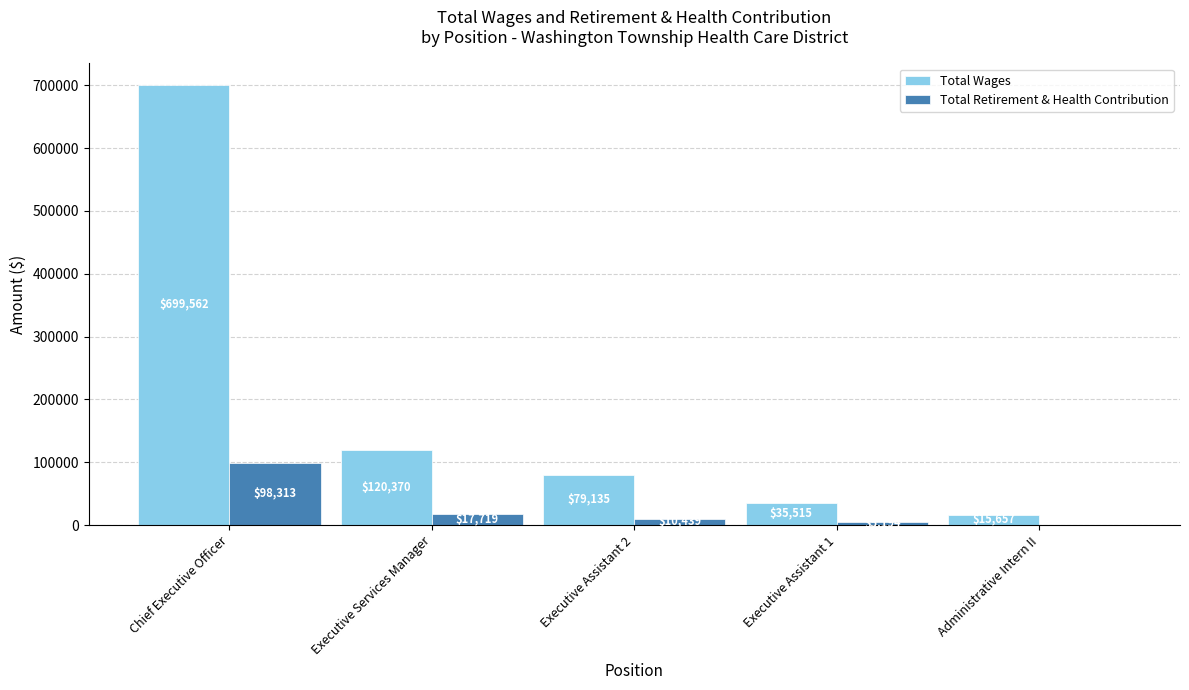

Is it true that Total Wages equals 50775.9 at Executive Assistant 2?

False